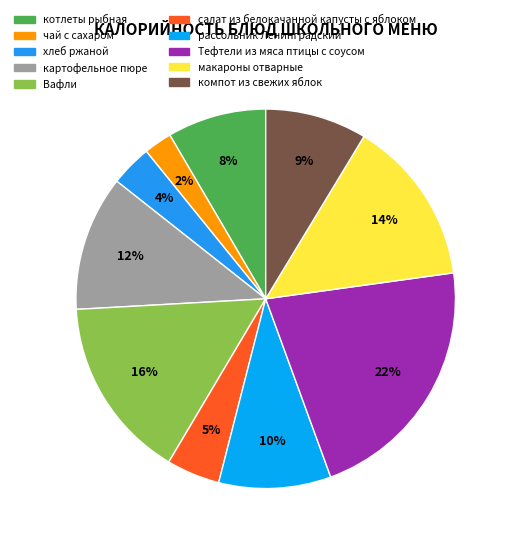

Does компот из свежих яблок represent more than half of the total?

No